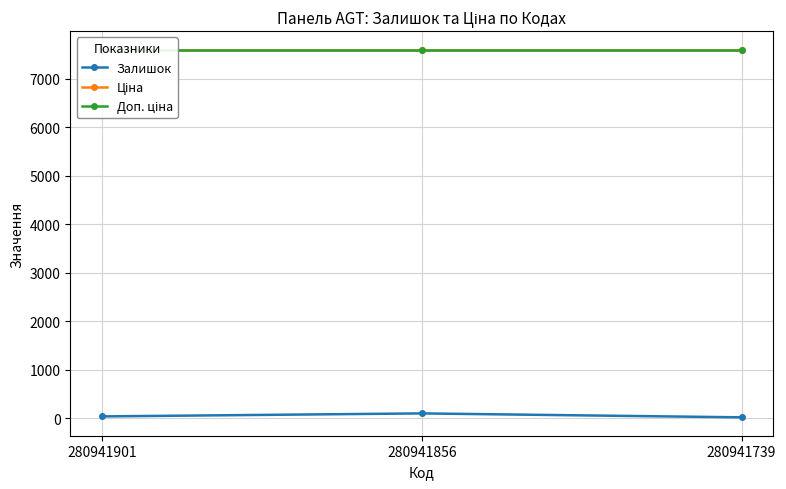

Reading left to right, extract all data points from this chart.

Залишок: 41.0	103.0	22.0
Ціна: 7607.2	7607.2	7607.2
Доп. ціна: 7607.2	7607.2	7607.2